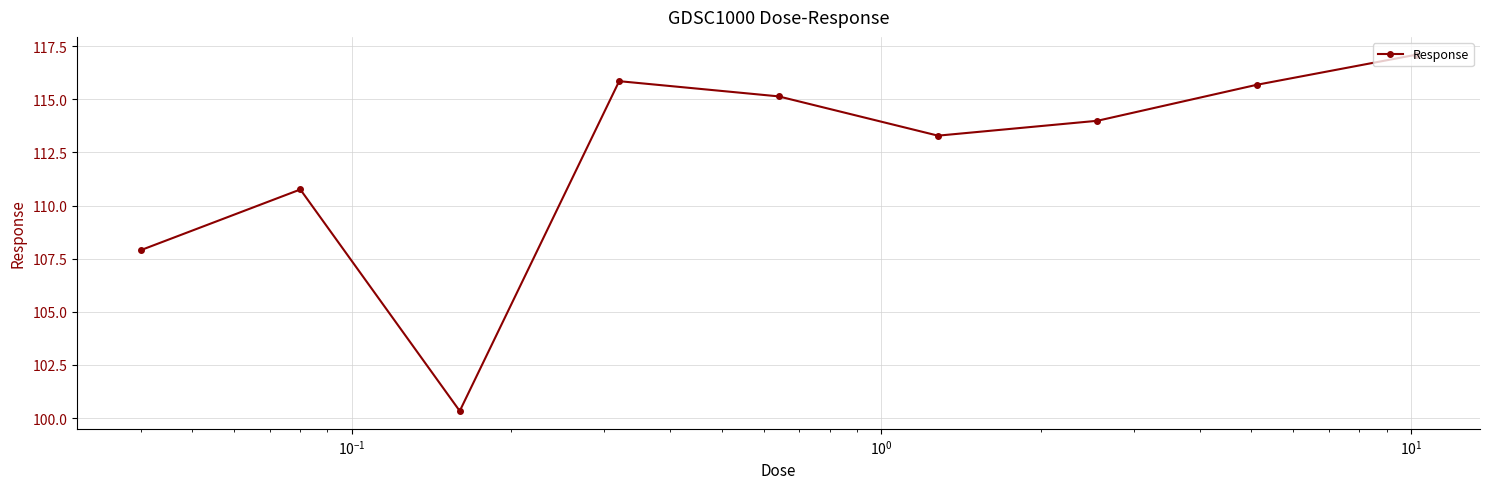

What is the value of the 9th point from the left?

117.1